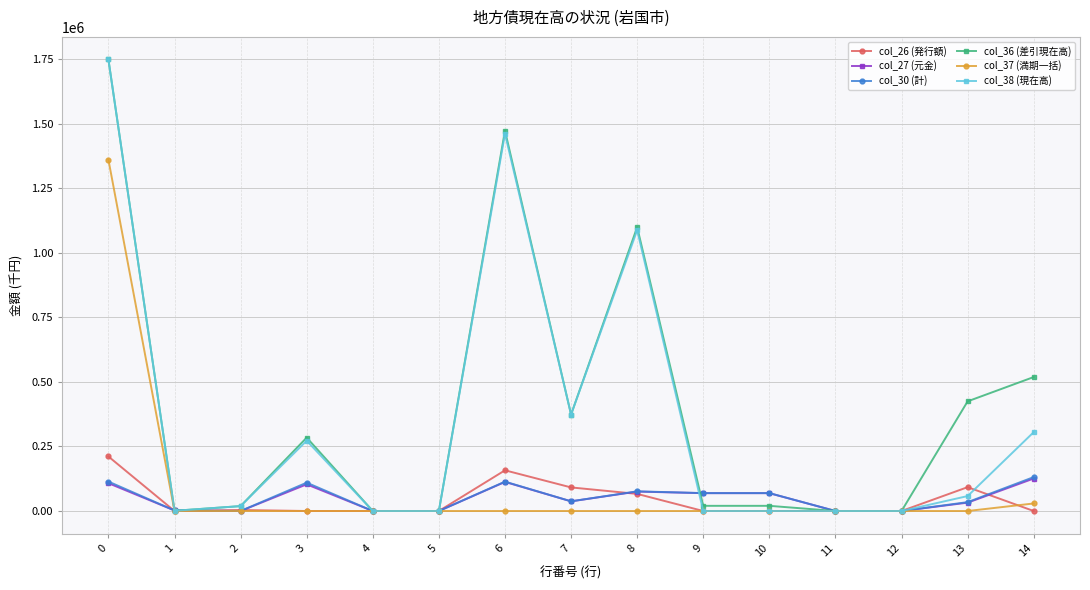

What is the sum of the col_36 (差引現在高) values at 4 and 7?

373823